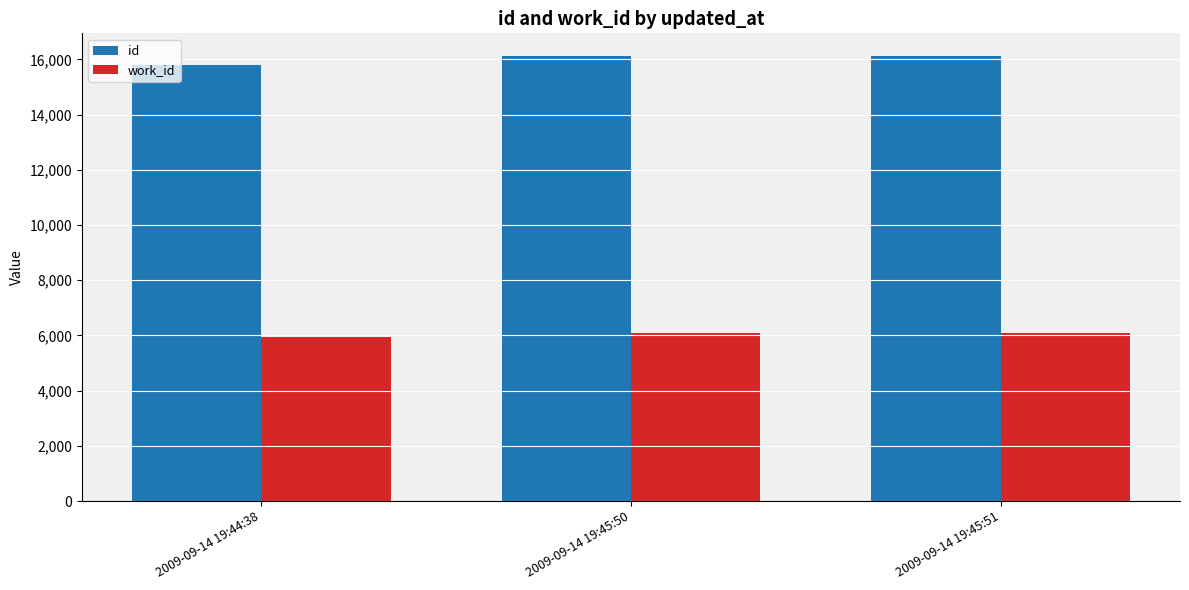

What is the sum of the id values at 2009-09-14 19:44:38 and 2009-09-14 19:45:50?

31920